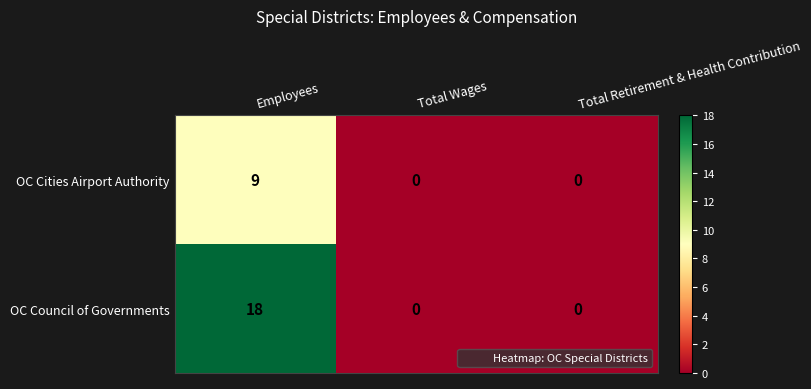

What is the difference between the OC Council of Governments values at Employees and Total Wages?

18